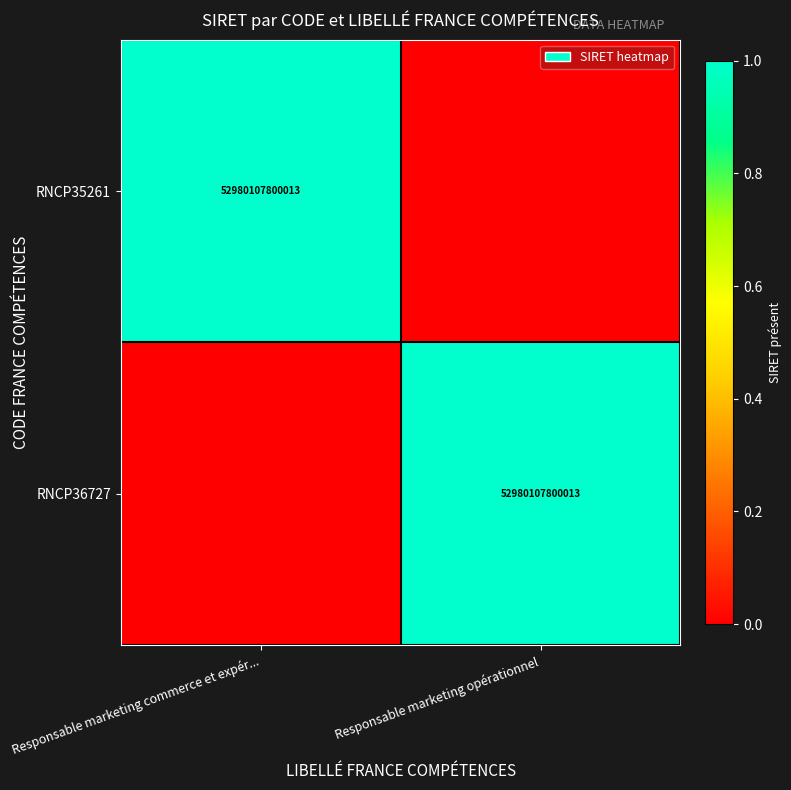

The RNCP36727 series shows 69937977776806 at Responsable marketing opérationnel. True or false?

False